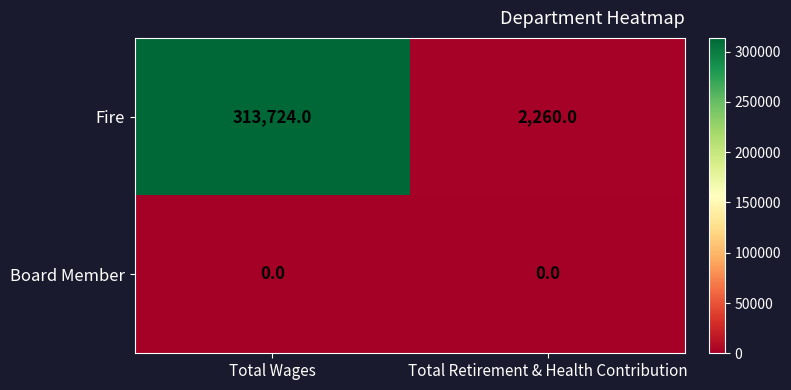

What is the difference between the Fire values at Total Wages and Total Retirement & Health Contribution?

311464